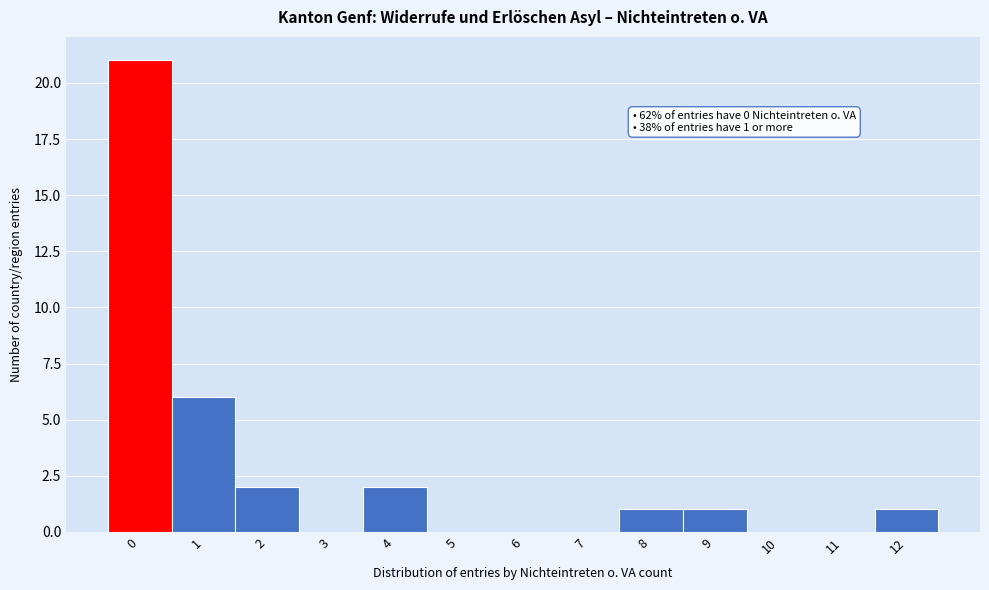

Reading right to left, list all the values displayed in this chart.

12=1	11=0	10=0	9=1	8=1	7=0	6=0	5=0	4=2	3=0	2=2	1=6	0=21